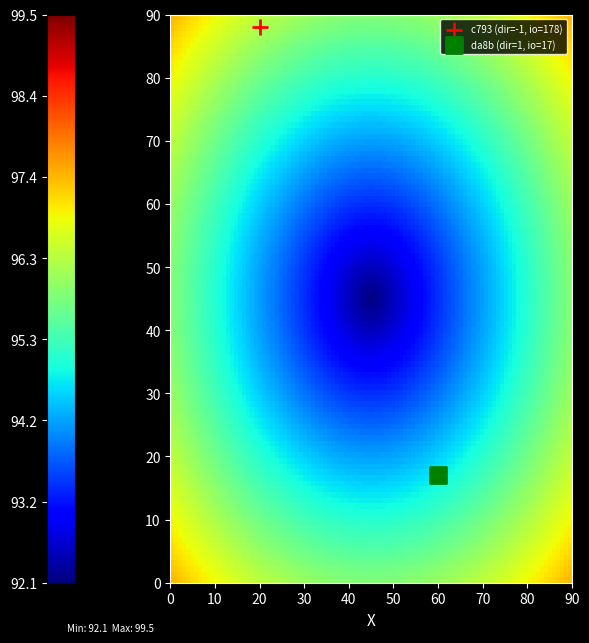

What are all the series names shown in the legend?

c793 (dir=-1, io=178), da8b (dir=1, io=17)